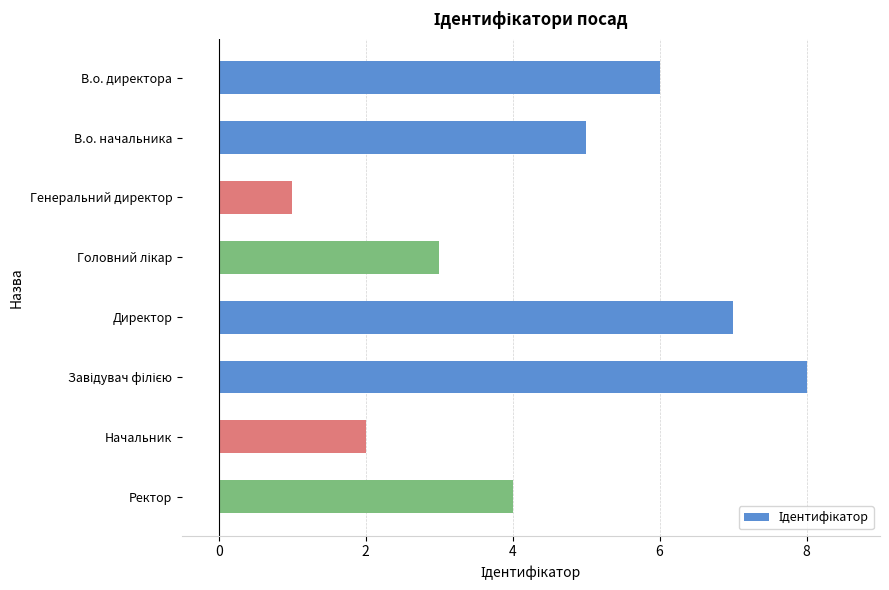

Which category has the lowest value across all series?

Генеральний директор